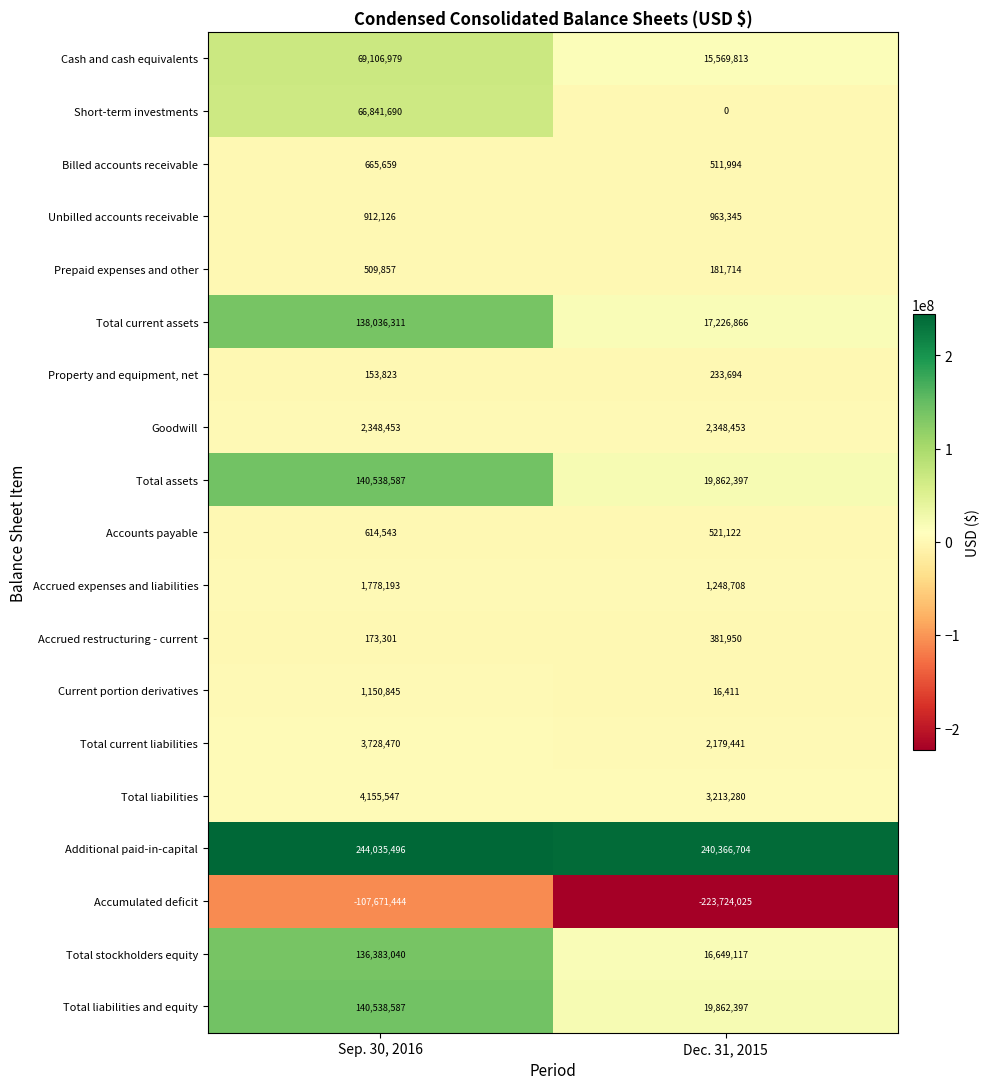

What is the total value across all series at Dec. 31, 2015?

117613381